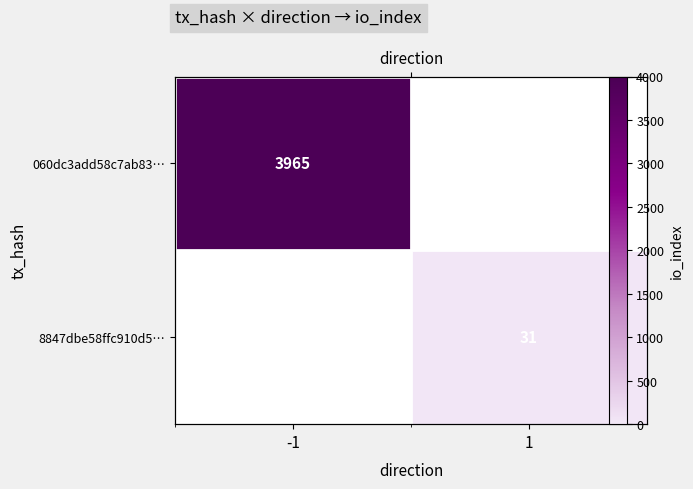

What is the minimum value for 060dc3add58c7ab83…?

3965.0